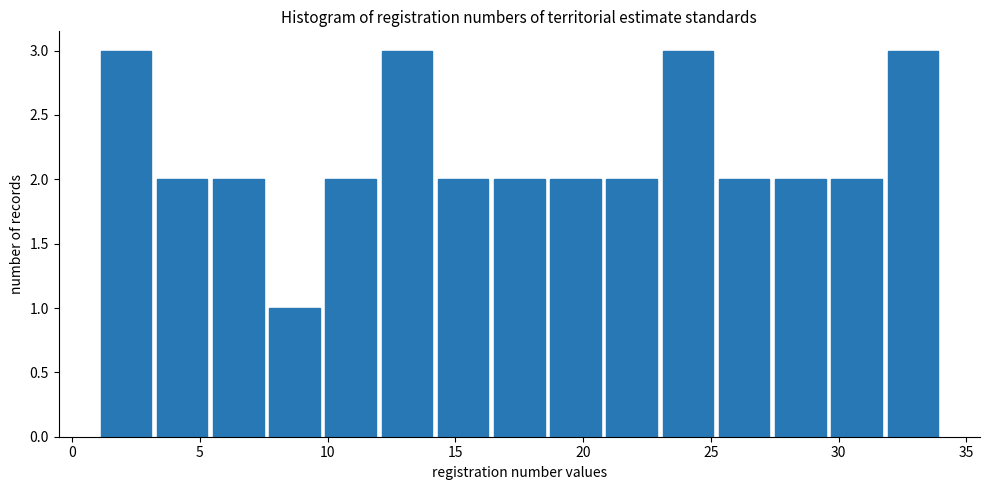

What is the height of the bar covering 7.6 to 9.8 on the x-axis? Neither the bar edges nor the heights are printed on the chart, so give them approximately, as read against the axes.

1